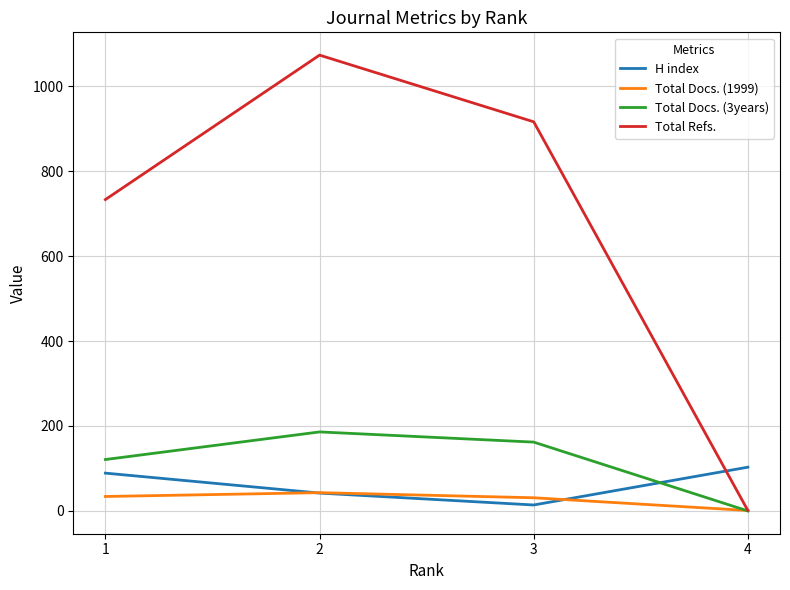

True or false: Total Refs. has more than 0 points higher than both neighbors.

True